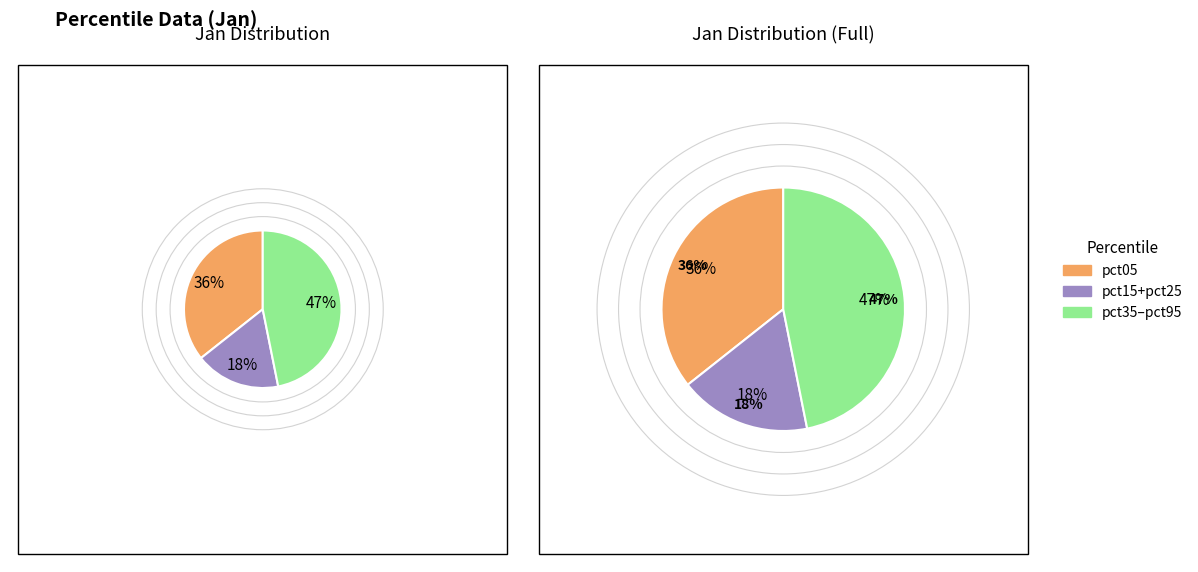

To the nearest percent, what portion does pct45 represent?

6%